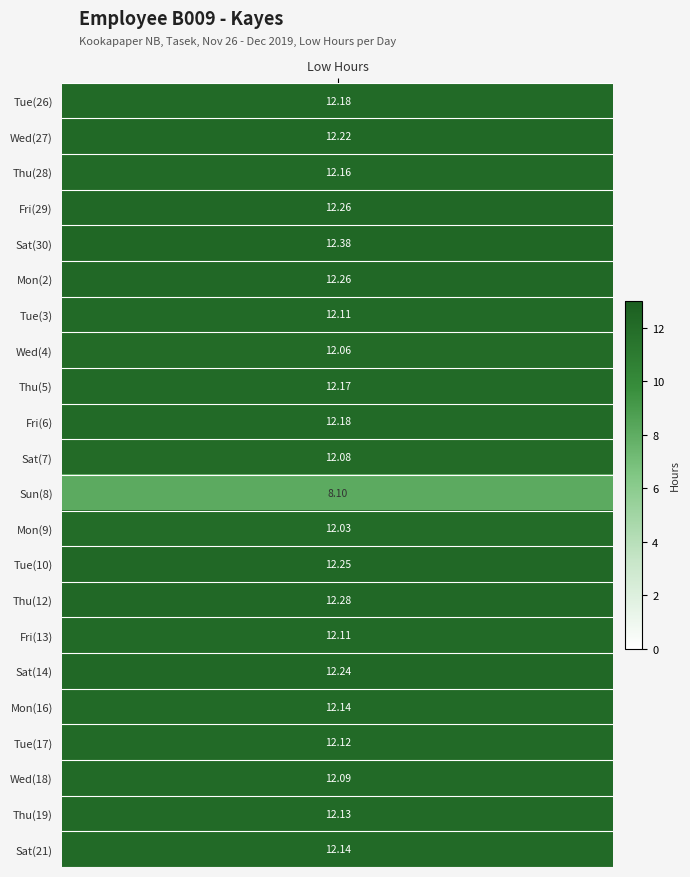

How many series are shown in this chart?

22